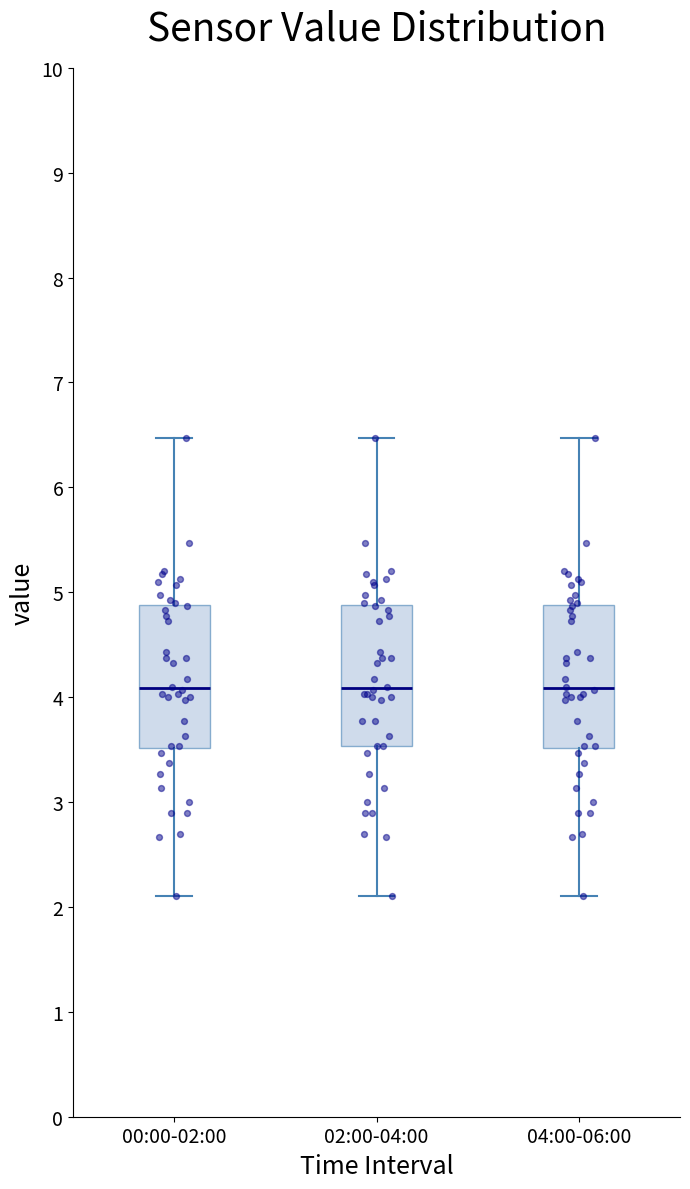

Reading left to right, read every box against the y-axis: the position of its median line, the range the box covers, and the ends of its whiskers. The values are not printed on the chart, so give them approximately, as read against the axis.

00:00-02:00: median 4.1, box 3.5 to 4.9, whiskers 2.1 to 6.5
02:00-04:00: median 4.1, box 3.5 to 4.9, whiskers 2.1 to 6.5
04:00-06:00: median 4.1, box 3.5 to 4.9, whiskers 2.1 to 6.5